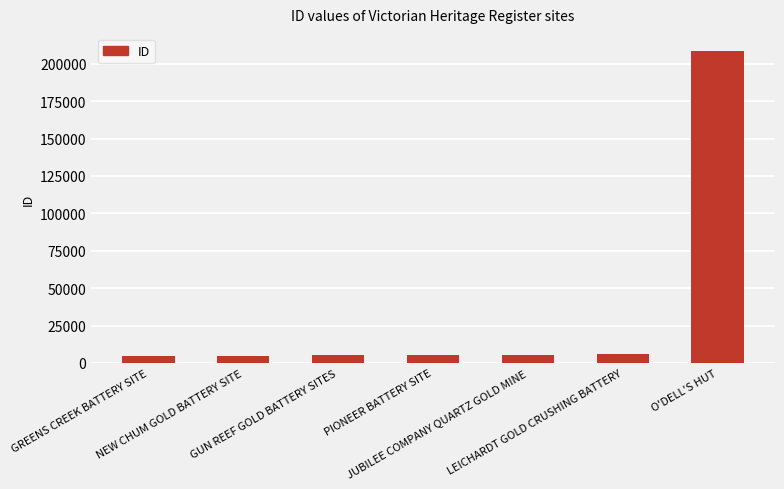

What is the value of the 4th bar from the left?

5373